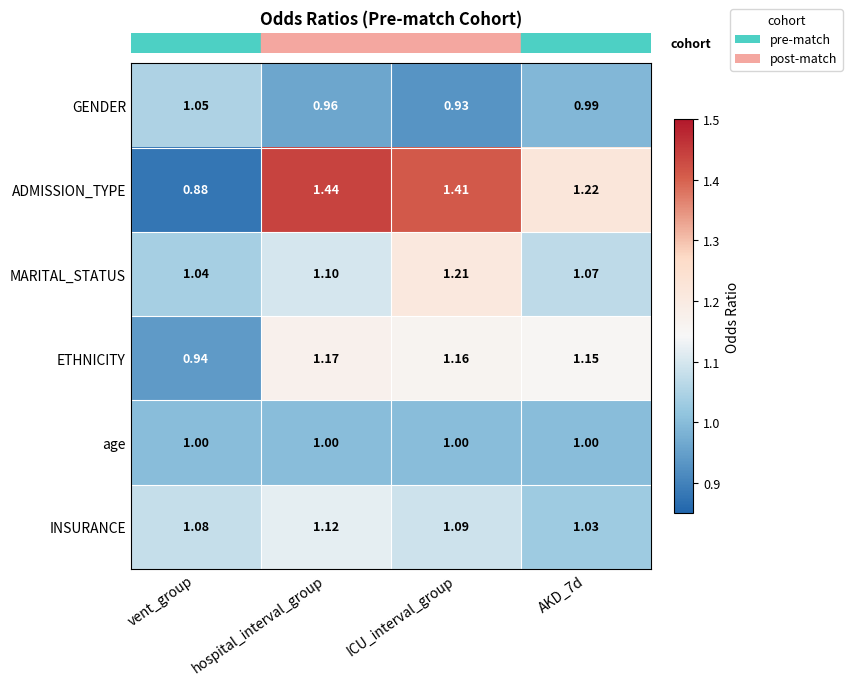

At which label is GENDER closest to 0?

ICU_interval_group